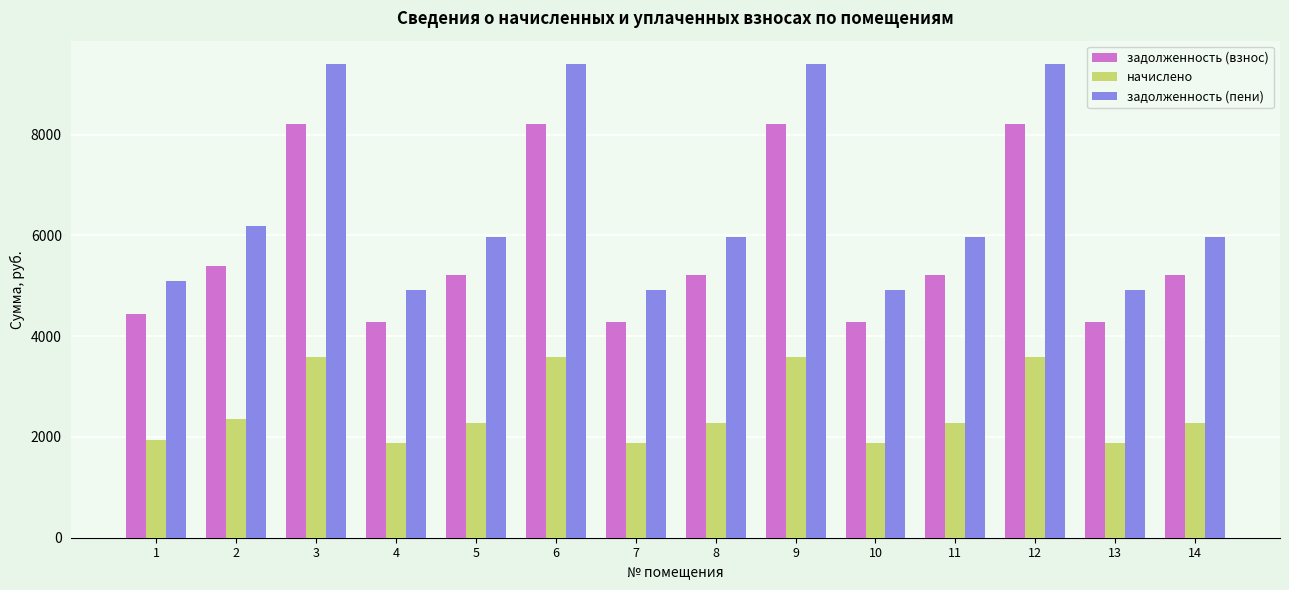

Count the number of data series in this chart.

3